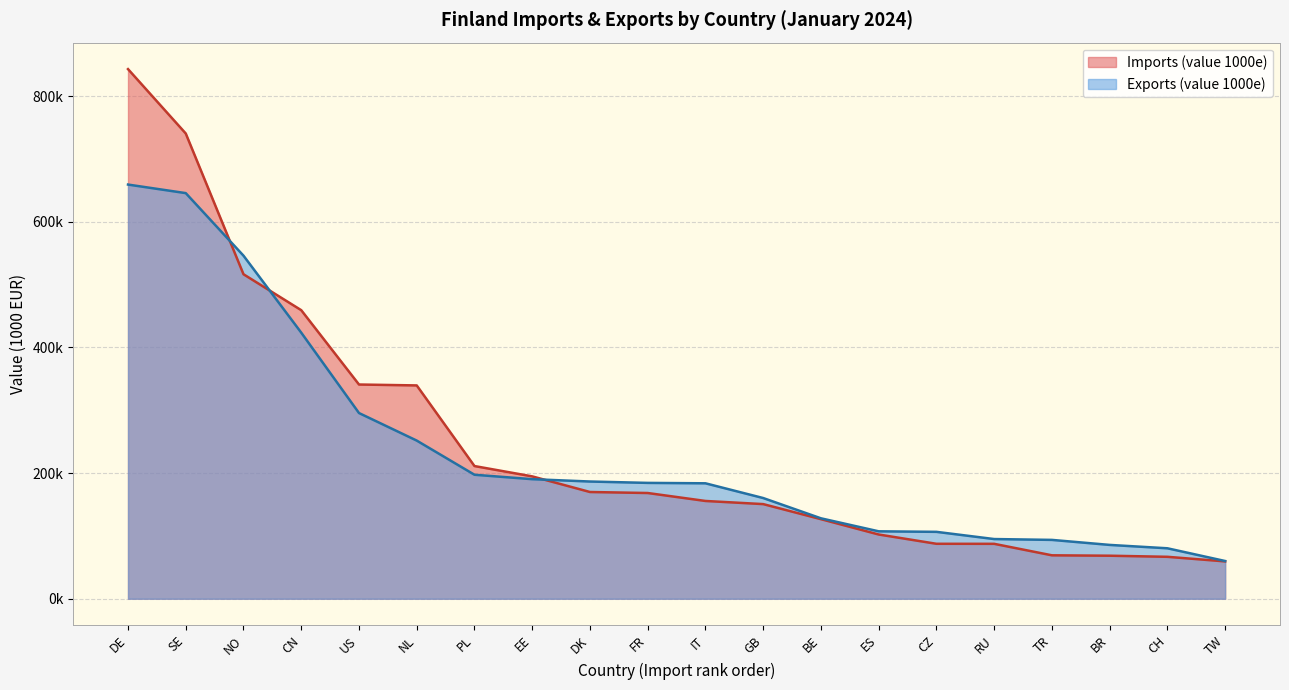

Does the chart display data point markers on the line(s)?

No